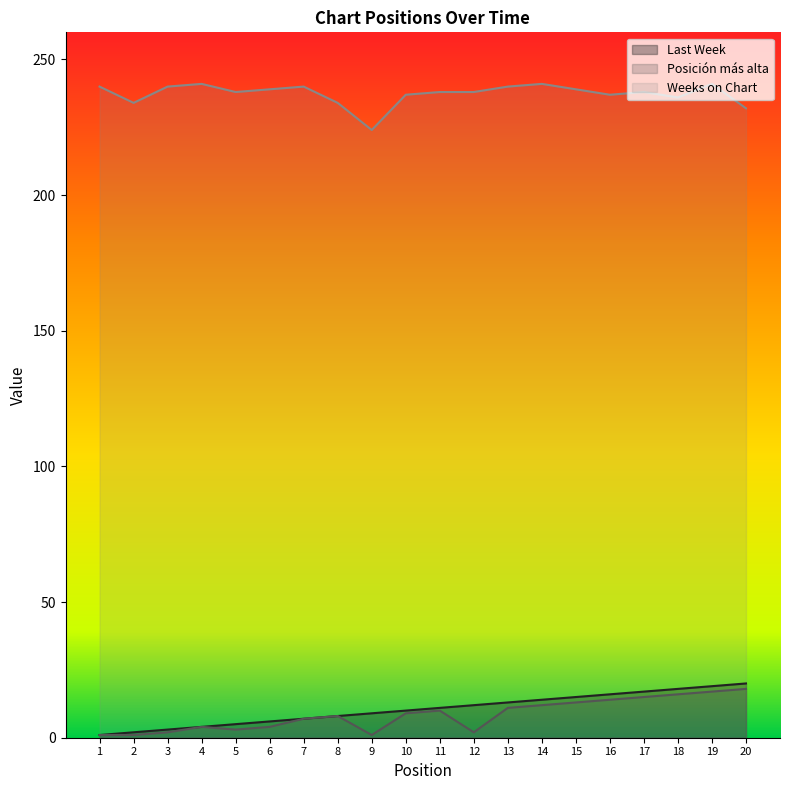

True or false: Posición más alta and Weeks on Chart intersect in this chart.

False